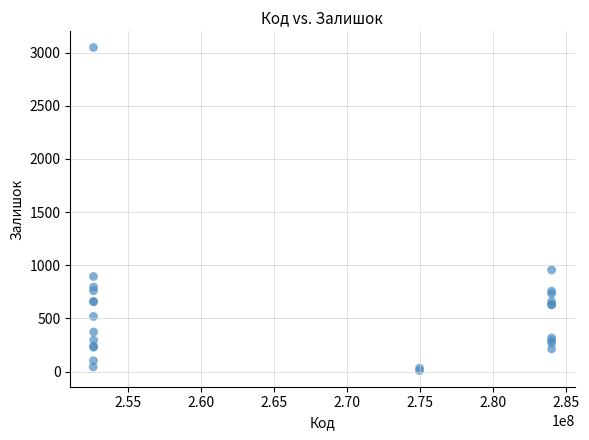

What Y value in the scatter plot is closest to 1528?

955